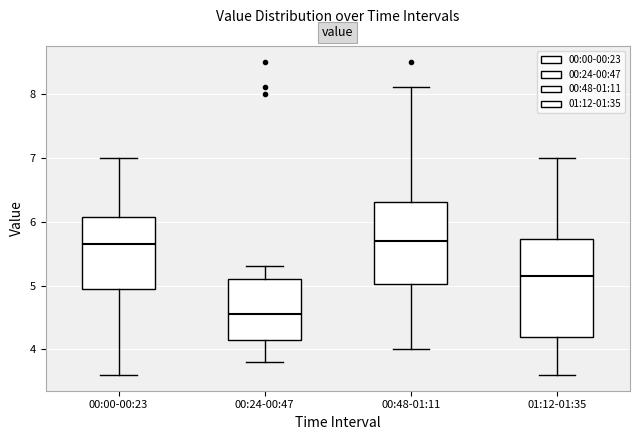

Where is the upper edge of the box for 00:00-00:23 on the y-axis? The values are not printed on the chart, so give them approximately, as read against the axis.

6.1